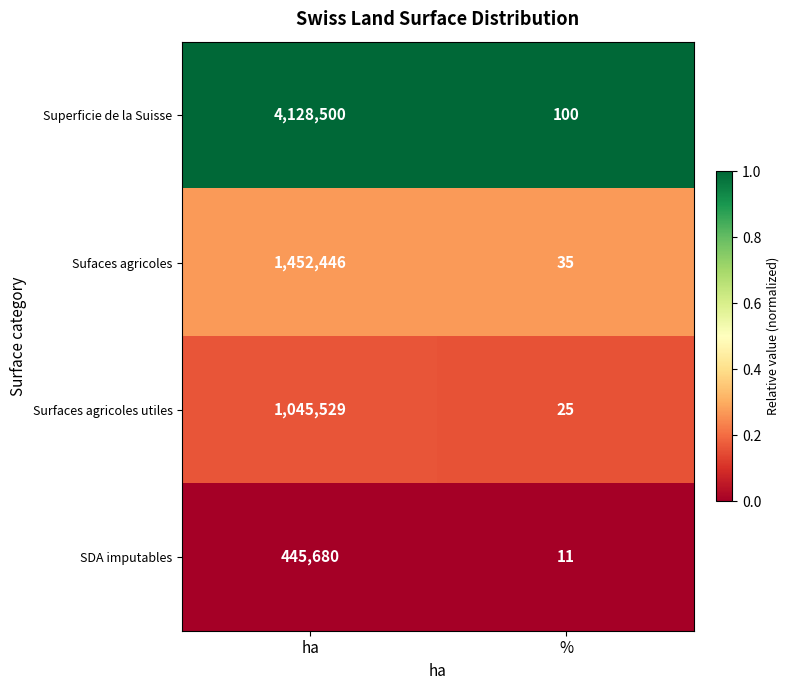

What is the maximum value for Superficie de la Suisse?

4128500